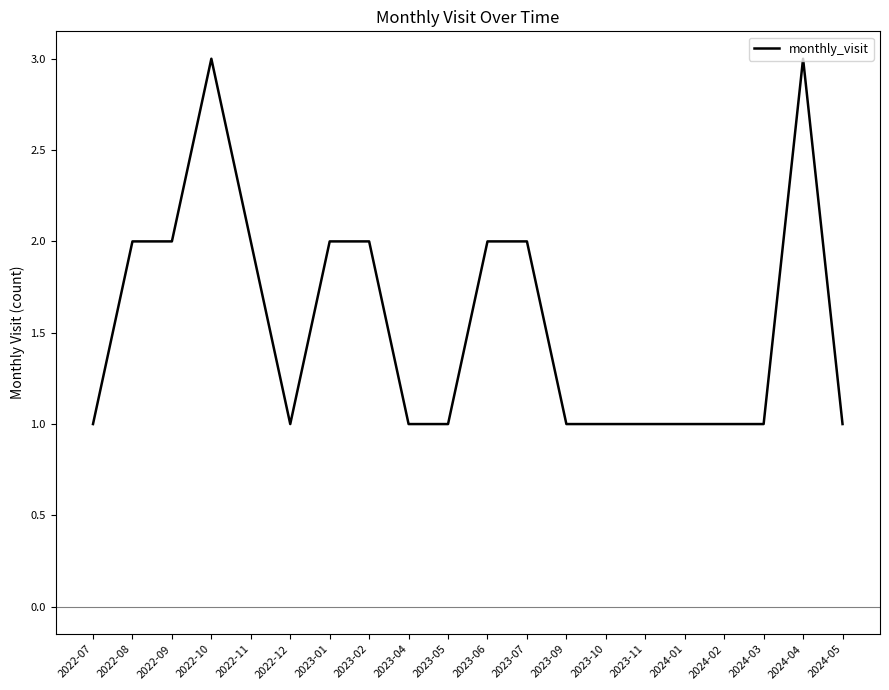

What position from the left is 2023-07?

12